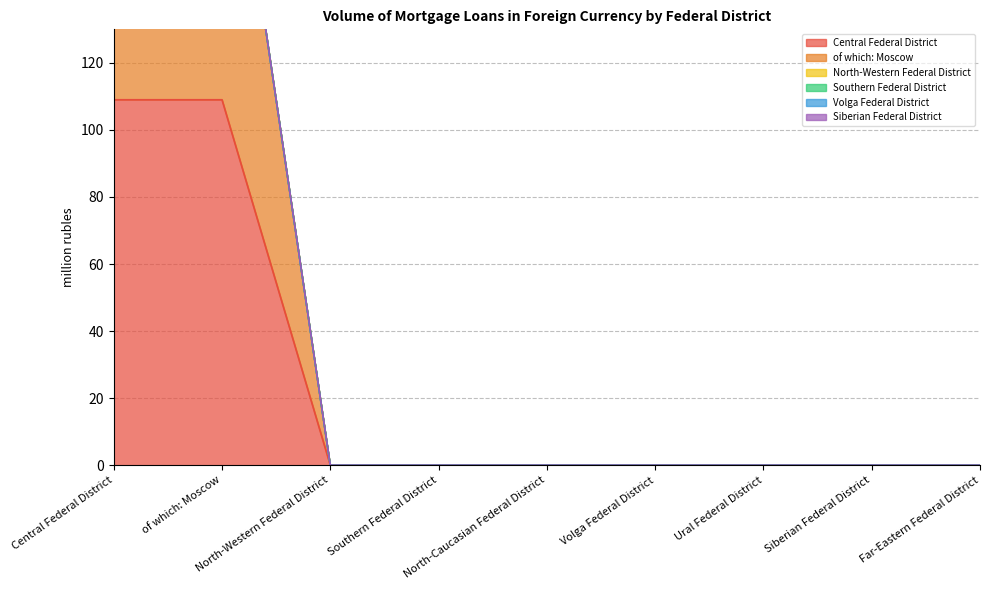

Is it true that of which: Moscow equals -67 at Volga Federal District?

False